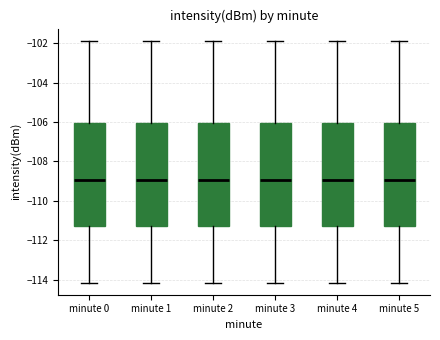

Where is the upper edge of the box for minute 1 on the y-axis? The values are not printed on the chart, so give them approximately, as read against the axis.

-106.0